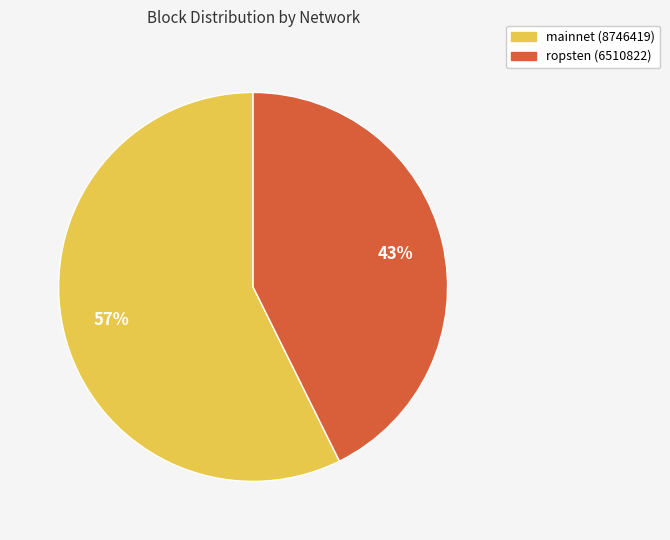

Count the number of slices in the pie.

2